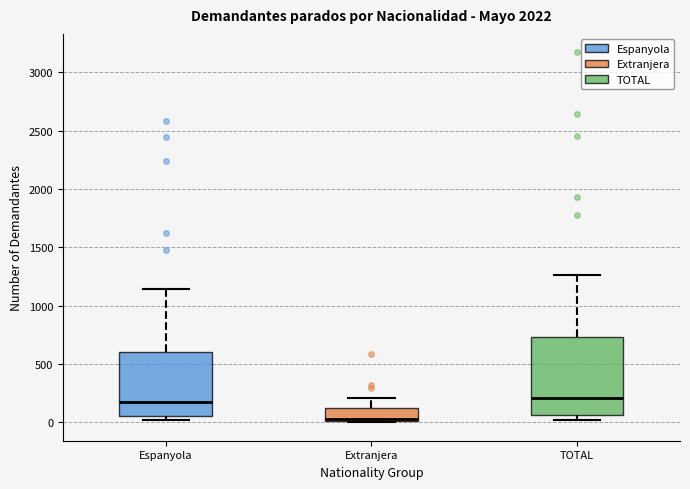

Where does the upper whisker of the box for Extranjera end on the y-axis? The values are not printed on the chart, so give them approximately, as read against the axis.

200